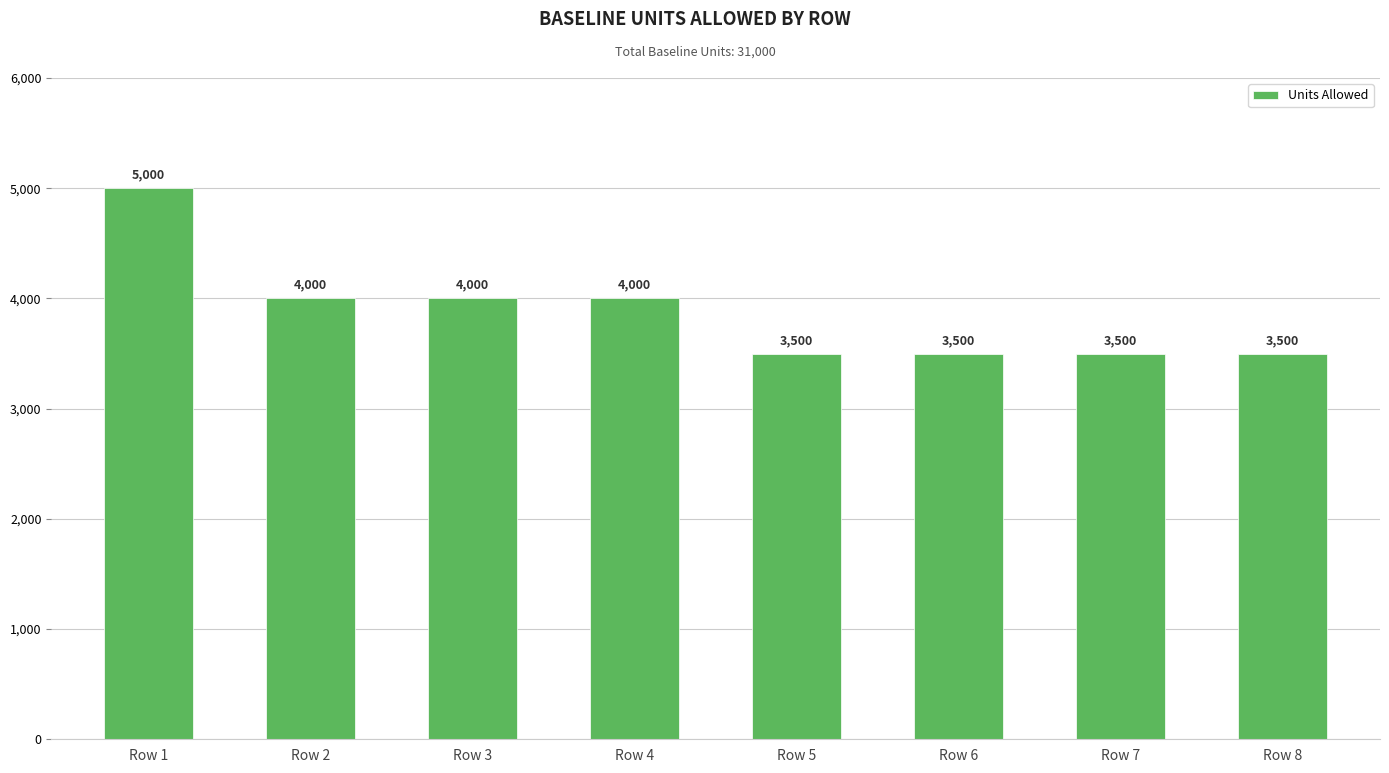

What is the smallest value displayed?

3500